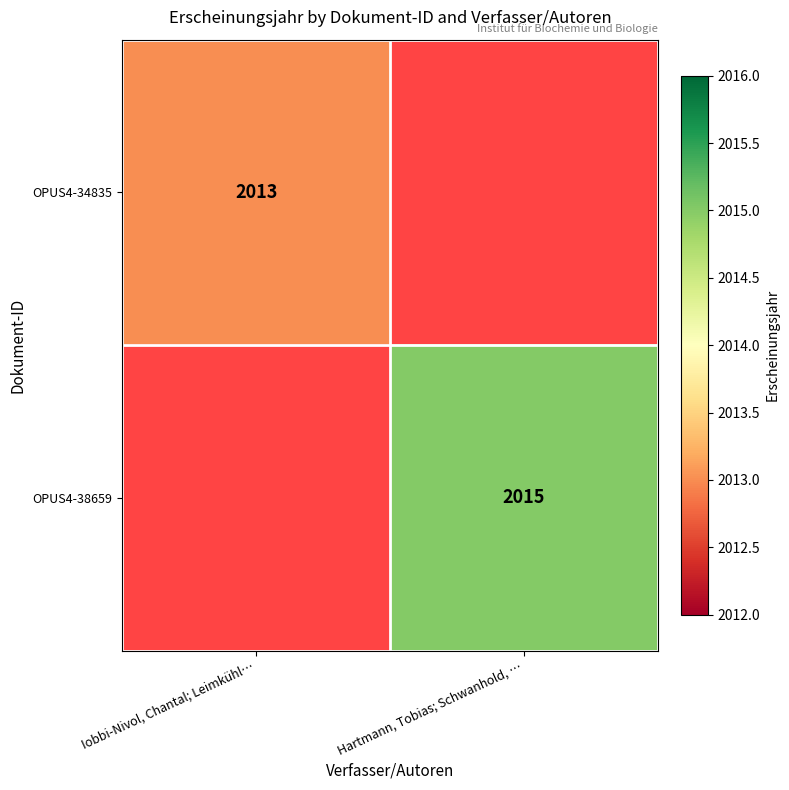

What is the total value across all series at Iobbi-Nivol, Chantal; Leimkühl…?

2013